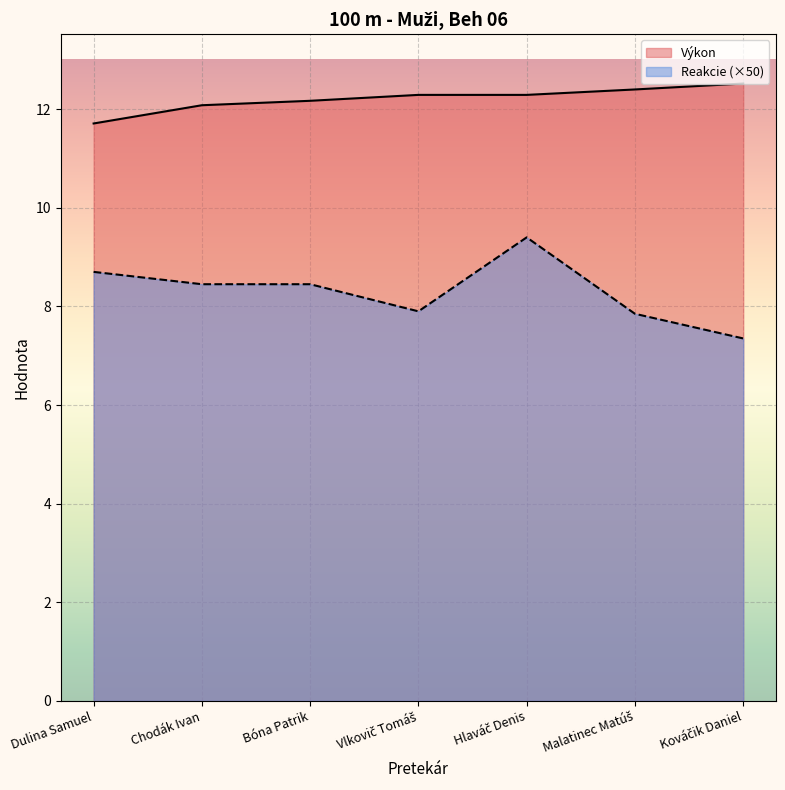

At Bóna Patrik, list the series in order from largest to smallest.

Výkon, Reakcie (×50)